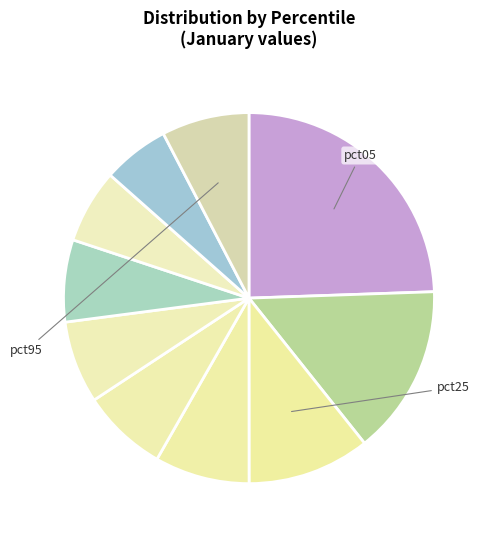

Does any single category account for the majority?

No